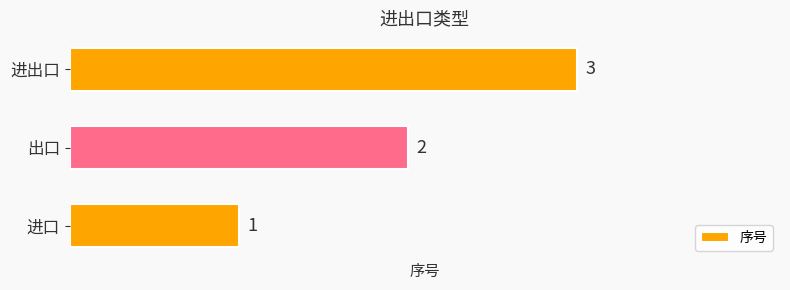

How many values are between 1 and 3?

3